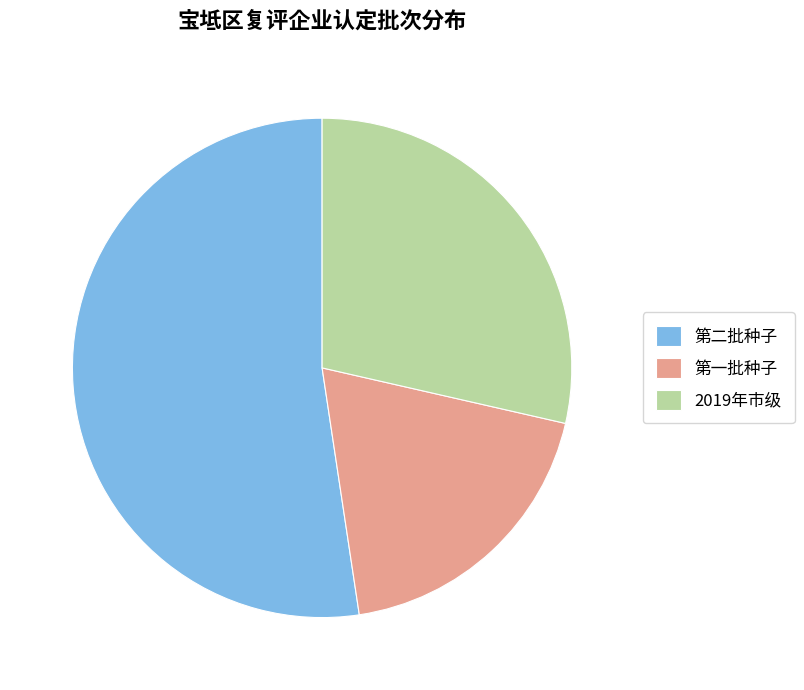

What is the largest slice in the pie chart?

第二批种子